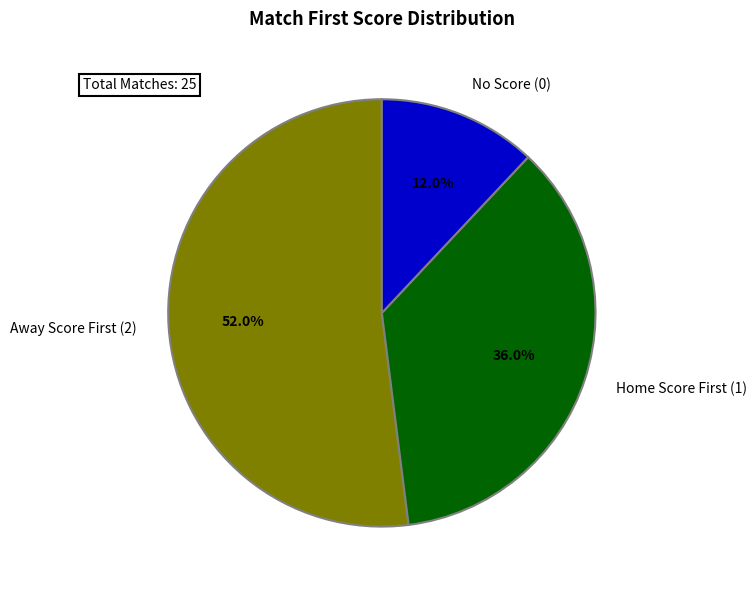

Rank the categories by value from highest to lowest.

Away Score First (2), Home Score First (1), No Score (0)